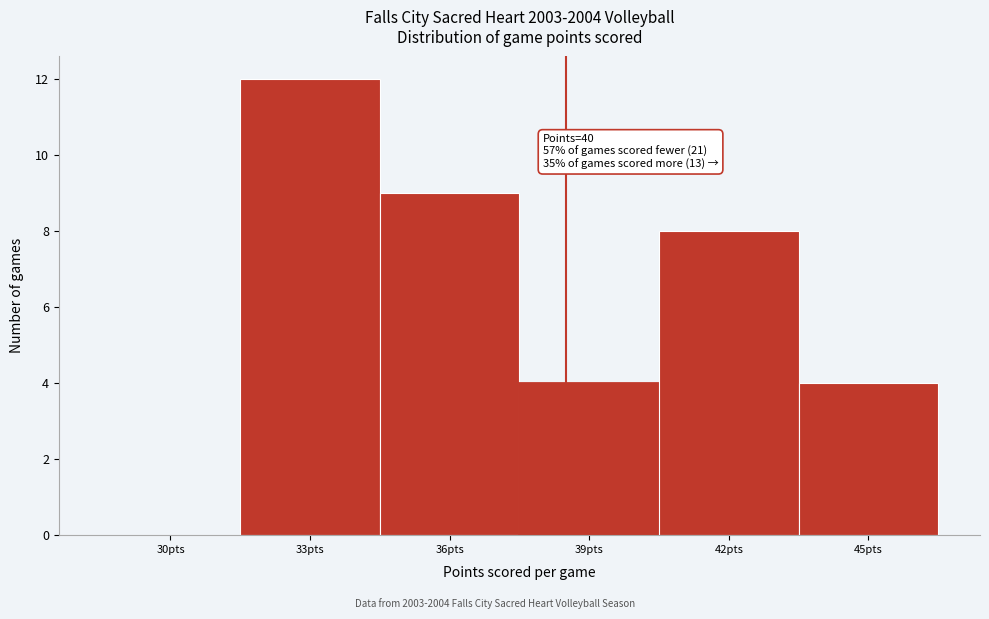

Reading right to left, extract all data points from this chart.

45pts=4	42pts=8	39pts=4	36pts=9	33pts=12	30pts=0